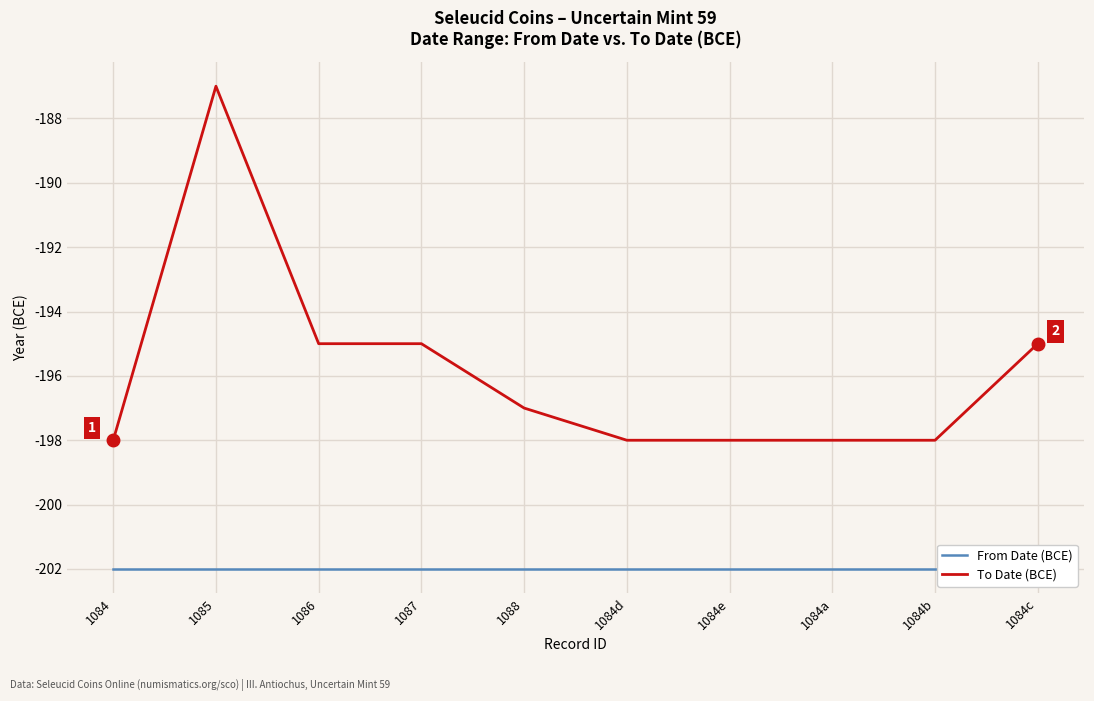

What value does the To Date (BCE) series have at 1085, to the nearest 5?

-185